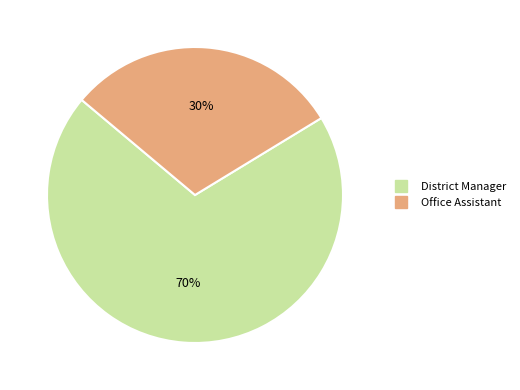

Is it true that Office Assistant is 30% of the pie?

True